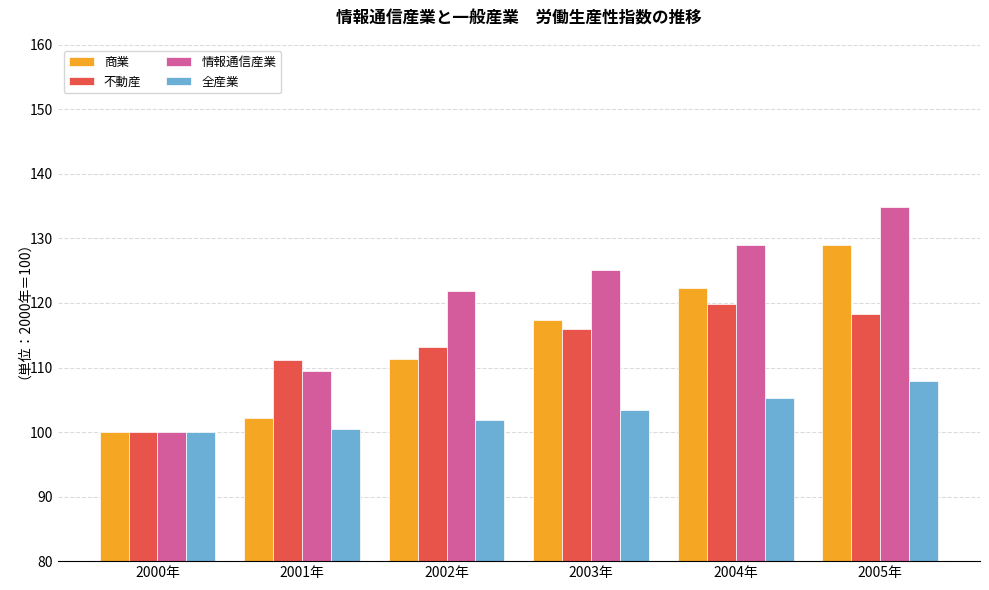

What is the difference between the 不動産 values at 2005年 and 2004年?

1.4